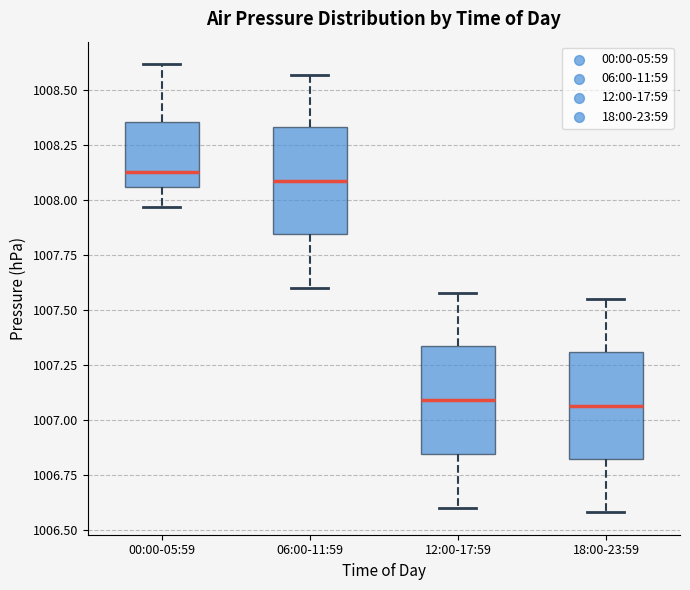

Reading left to right, read every box against the y-axis: the position of its median line, the range the box covers, and the ends of its whiskers. The values are not printed on the chart, so give them approximately, as read against the axis.

00:00-05:59: median 1008.15, box 1008.05 to 1008.35, whiskers 1007.95 to 1008.60
06:00-11:59: median 1008.10, box 1007.85 to 1008.35, whiskers 1007.60 to 1008.55
12:00-17:59: median 1007.10, box 1006.85 to 1007.35, whiskers 1006.60 to 1007.60
18:00-23:59: median 1007.05, box 1006.80 to 1007.30, whiskers 1006.60 to 1007.55